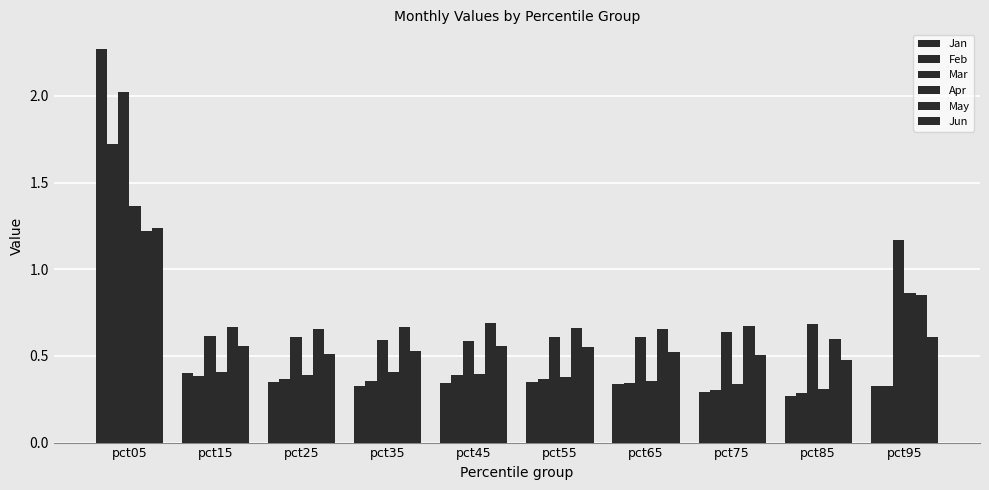

Reading left to right, what are all the values shown in this chart?

Jan: pct05=2.3	pct15=0.4	pct25=0.3	pct35=0.3	pct45=0.3	pct55=0.3	pct65=0.3	pct75=0.3	pct85=0.3	pct95=0.3
Feb: pct05=1.7	pct15=0.4	pct25=0.4	pct35=0.4	pct45=0.4	pct55=0.4	pct65=0.3	pct75=0.3	pct85=0.3	pct95=0.3
Mar: pct05=2.0	pct15=0.6	pct25=0.6	pct35=0.6	pct45=0.6	pct55=0.6	pct65=0.6	pct75=0.6	pct85=0.7	pct95=1.2
Apr: pct05=1.4	pct15=0.4	pct25=0.4	pct35=0.4	pct45=0.4	pct55=0.4	pct65=0.4	pct75=0.3	pct85=0.3	pct95=0.9
May: pct05=1.2	pct15=0.7	pct25=0.7	pct35=0.7	pct45=0.7	pct55=0.7	pct65=0.7	pct75=0.7	pct85=0.6	pct95=0.9
Jun: pct05=1.2	pct15=0.6	pct25=0.5	pct35=0.5	pct45=0.6	pct55=0.5	pct65=0.5	pct75=0.5	pct85=0.5	pct95=0.6